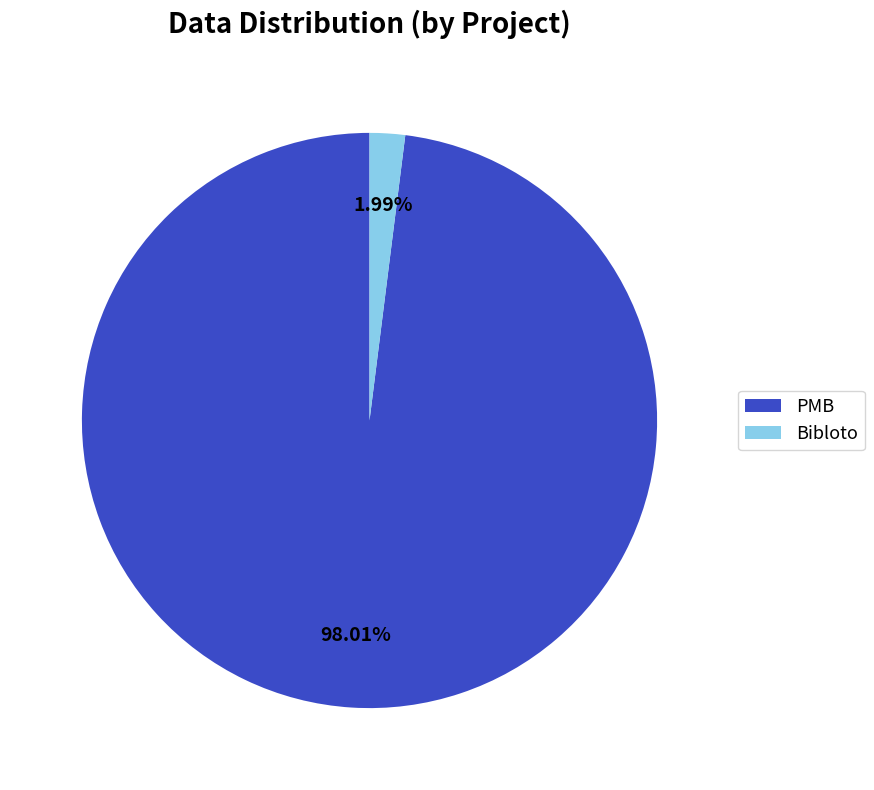

Which has a higher value, PMB or Bibloto?

PMB